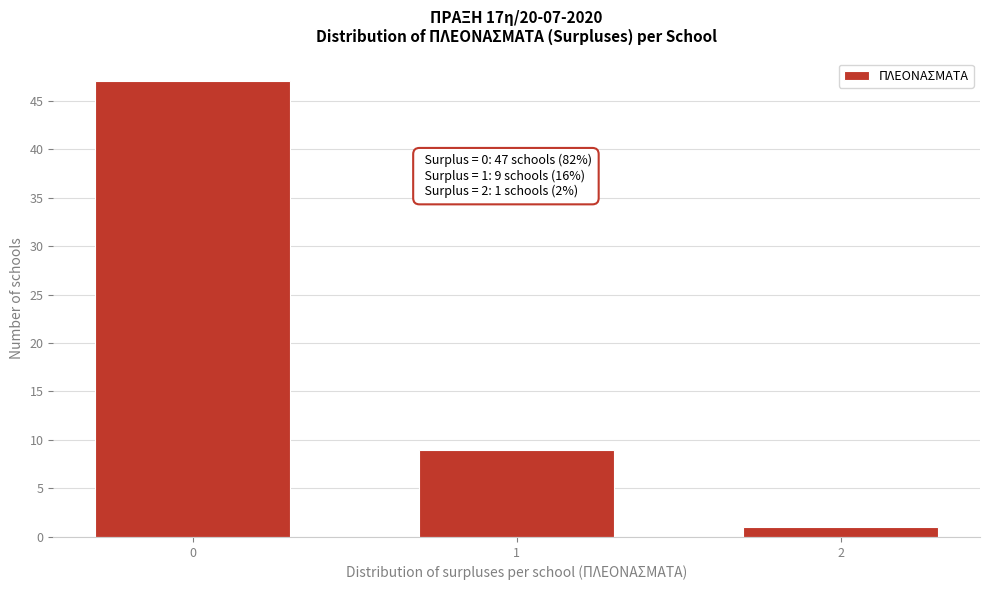

Reading right to left, transcribe all the data shown in this chart.

1	9	47